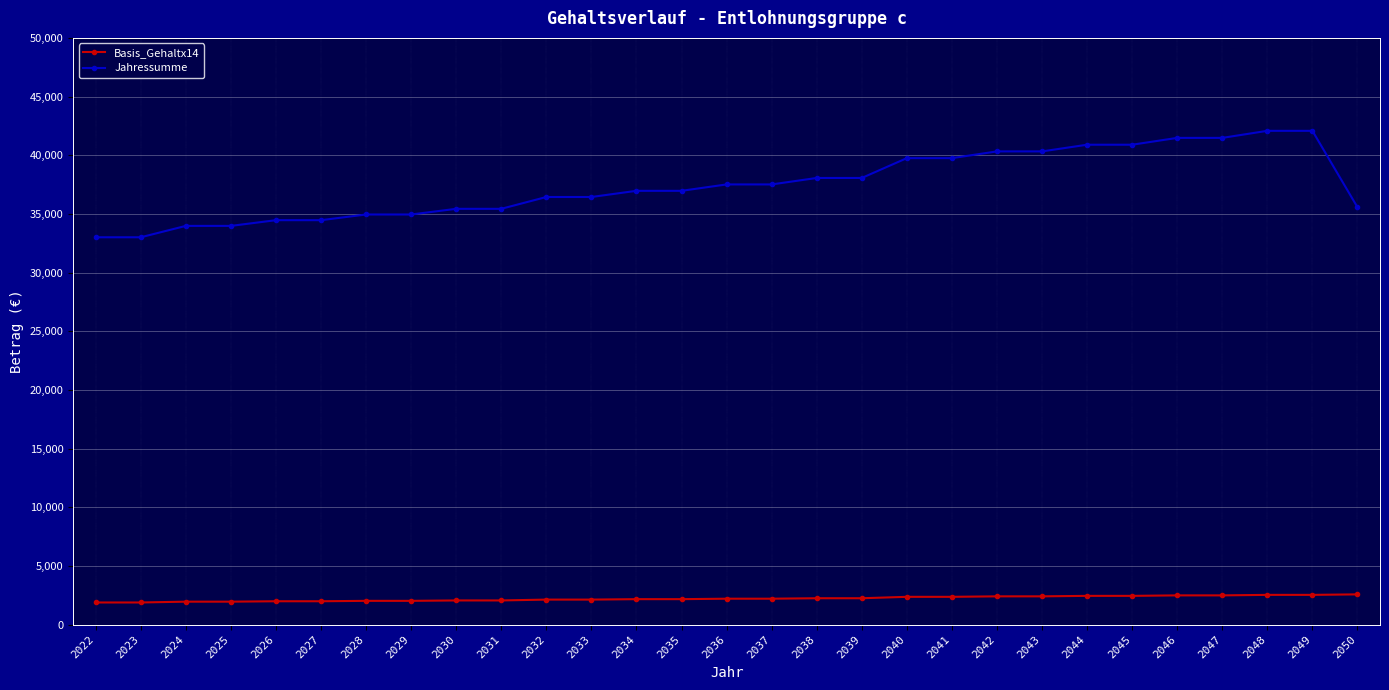

True or false: Jahressumme and Basis_Gehaltx14 intersect in this chart.

False